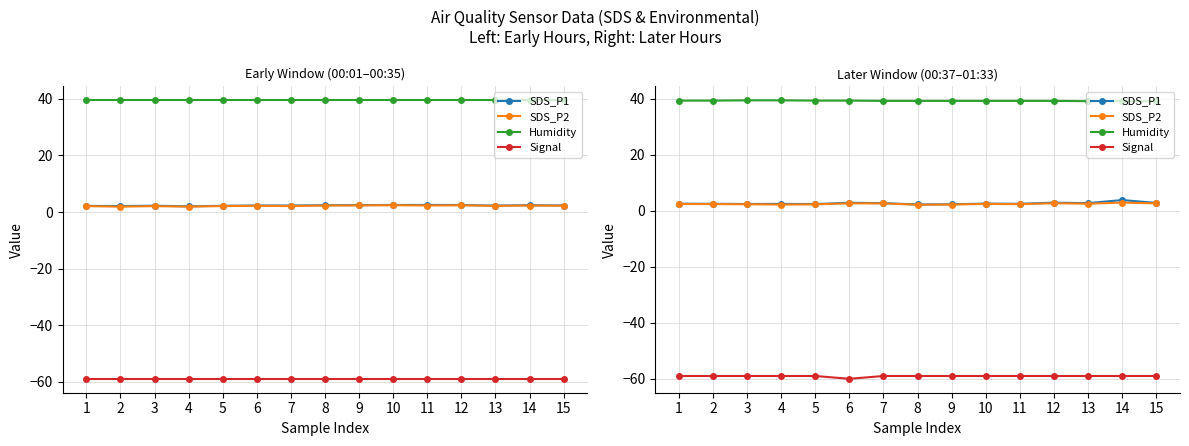

At which label does Humidity reach its minimum?

13